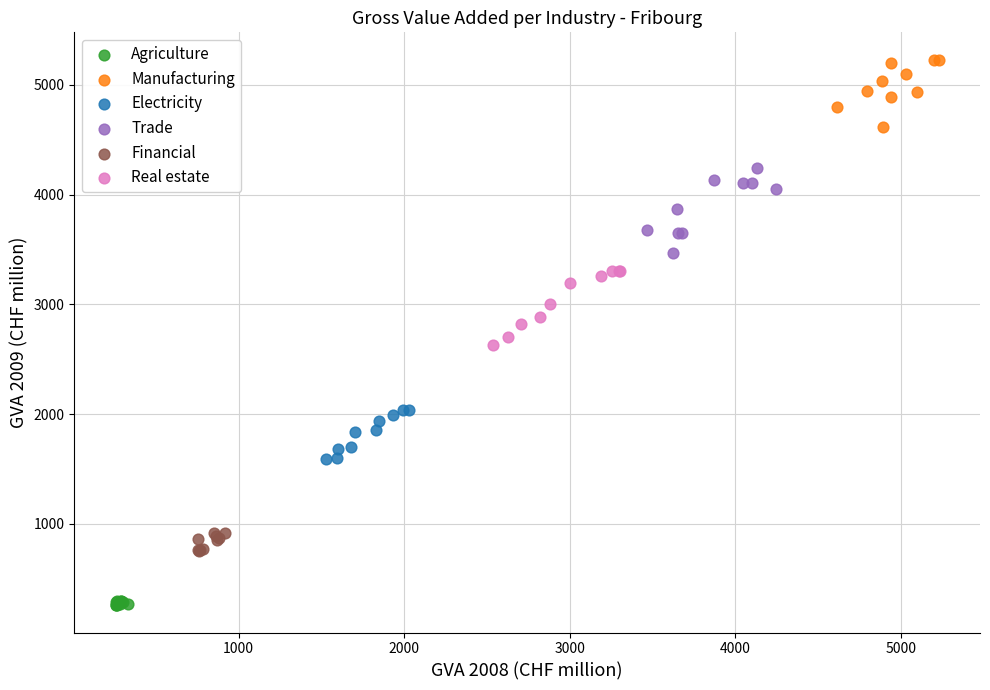

Which series reaches the minimum Y coordinate?

Agriculture